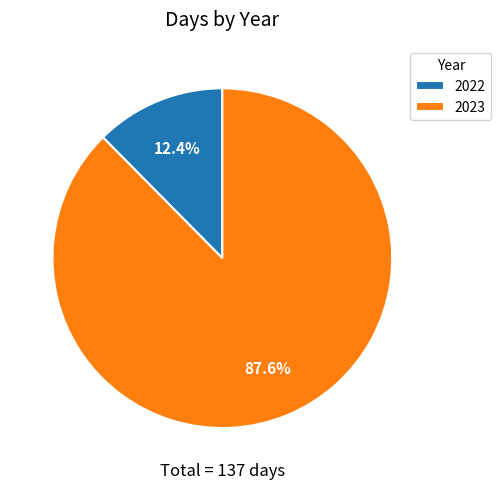

True or false: 2022 accounts for 20% of the total.

False